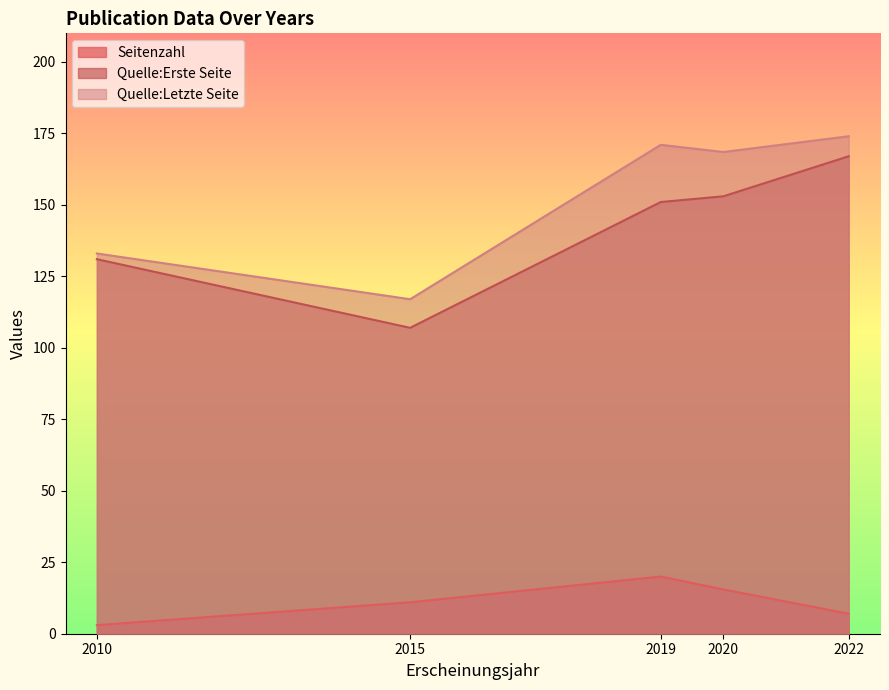

How many lines are shown in the chart?

3